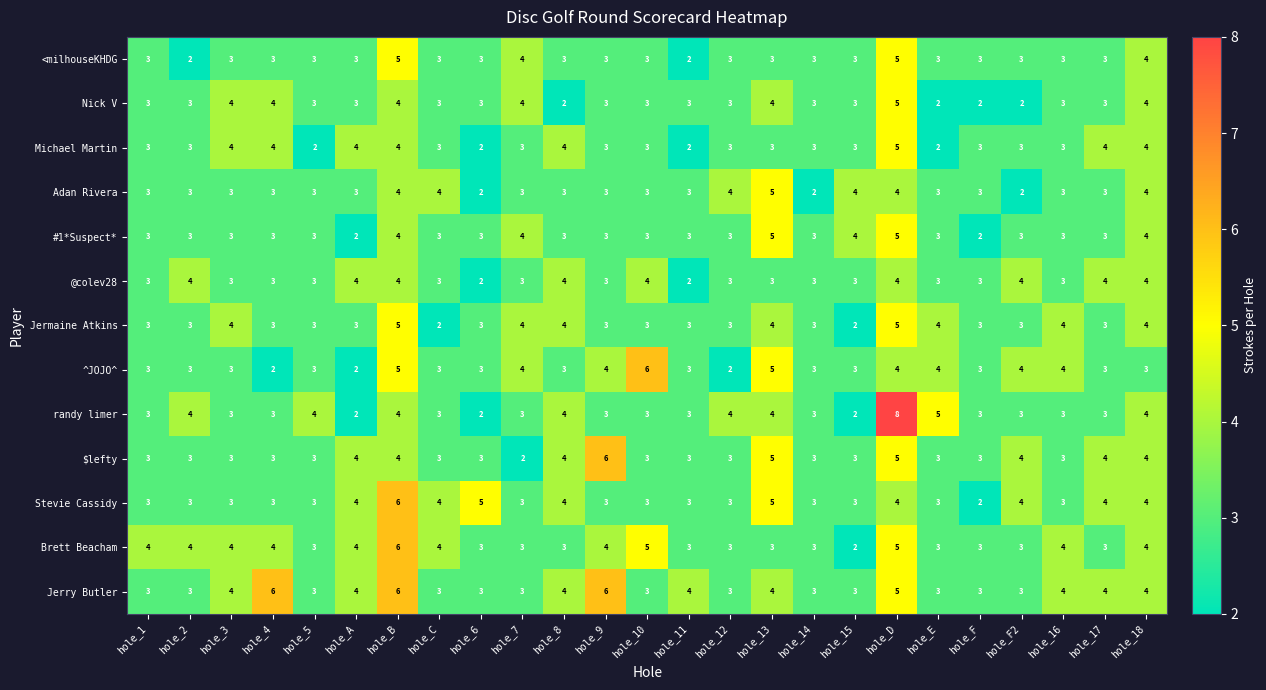

What is the maximum value for ^JOJO^?

6